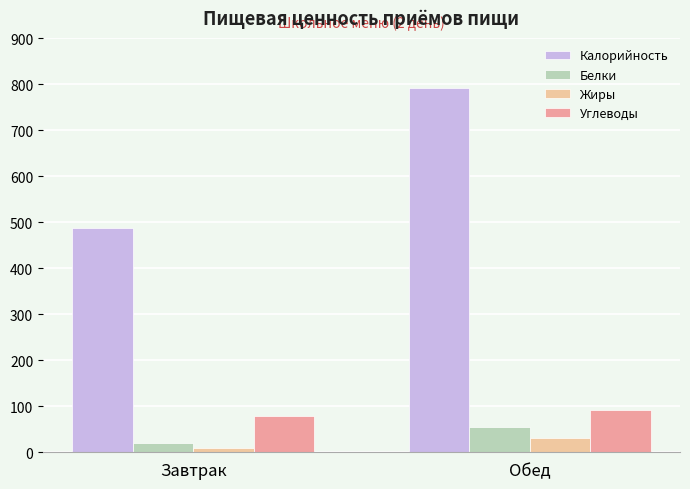

What is the minimum value shown in the chart?

10.0